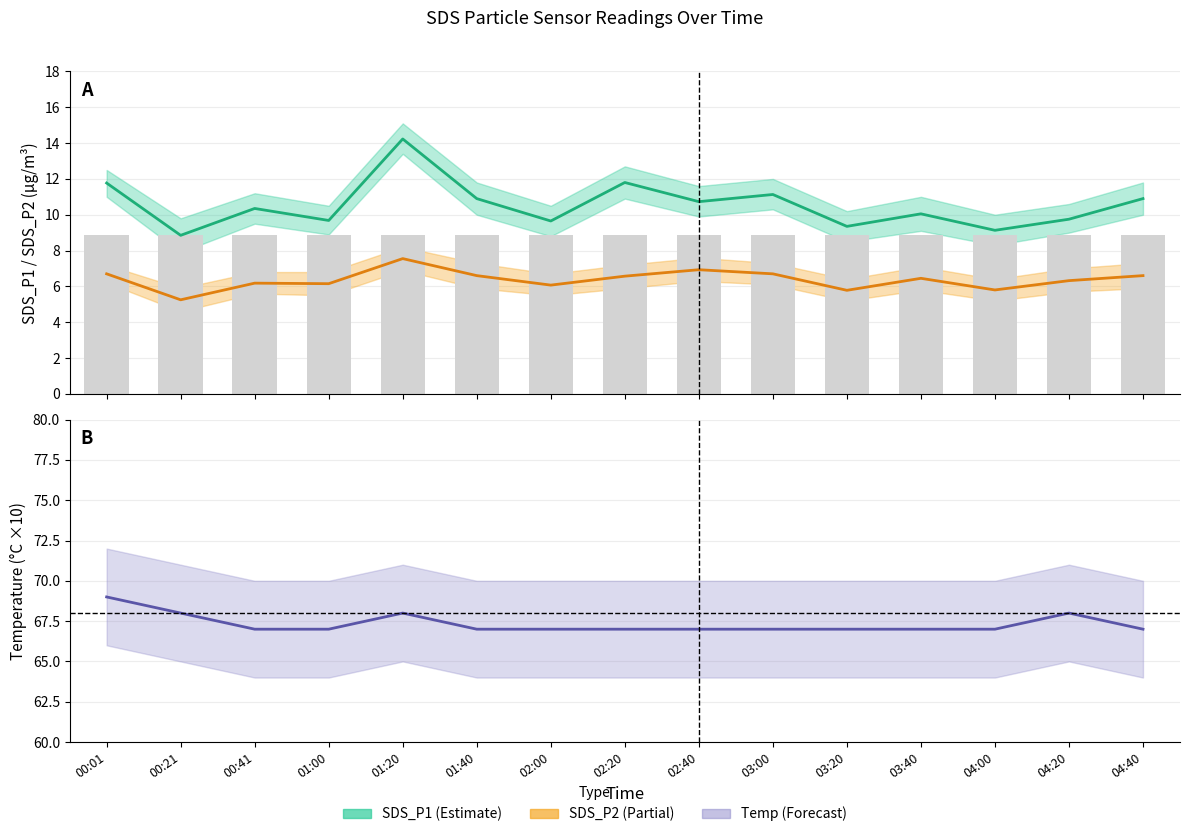

What is the total value across all series at 03:00?

84.8